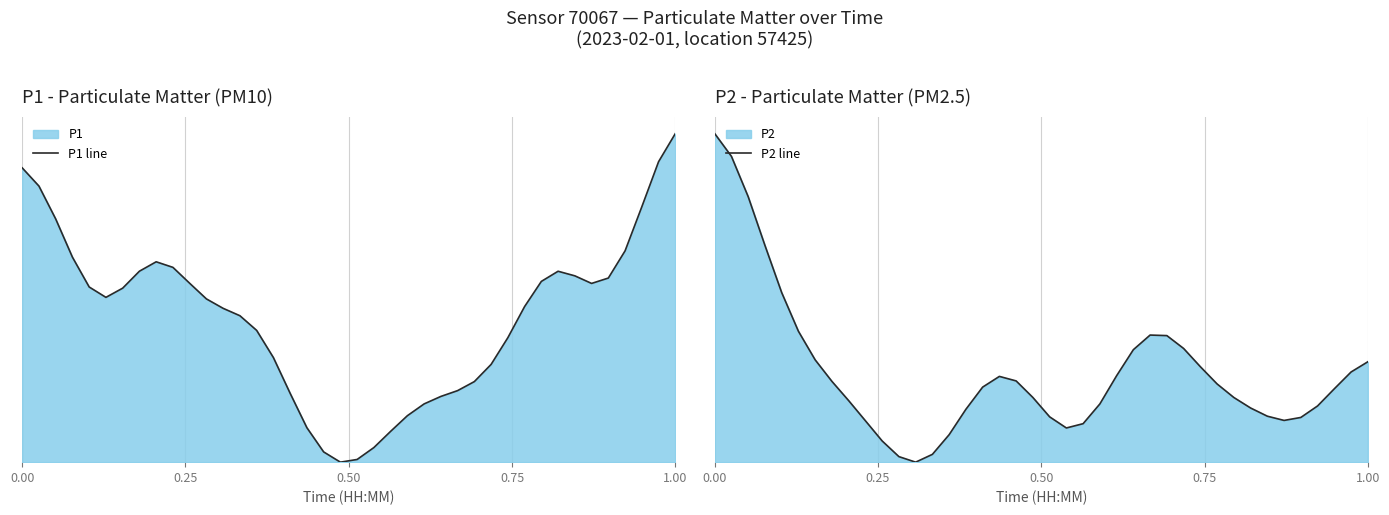

True or false: P1 line and P2 line intersect in this chart.

True